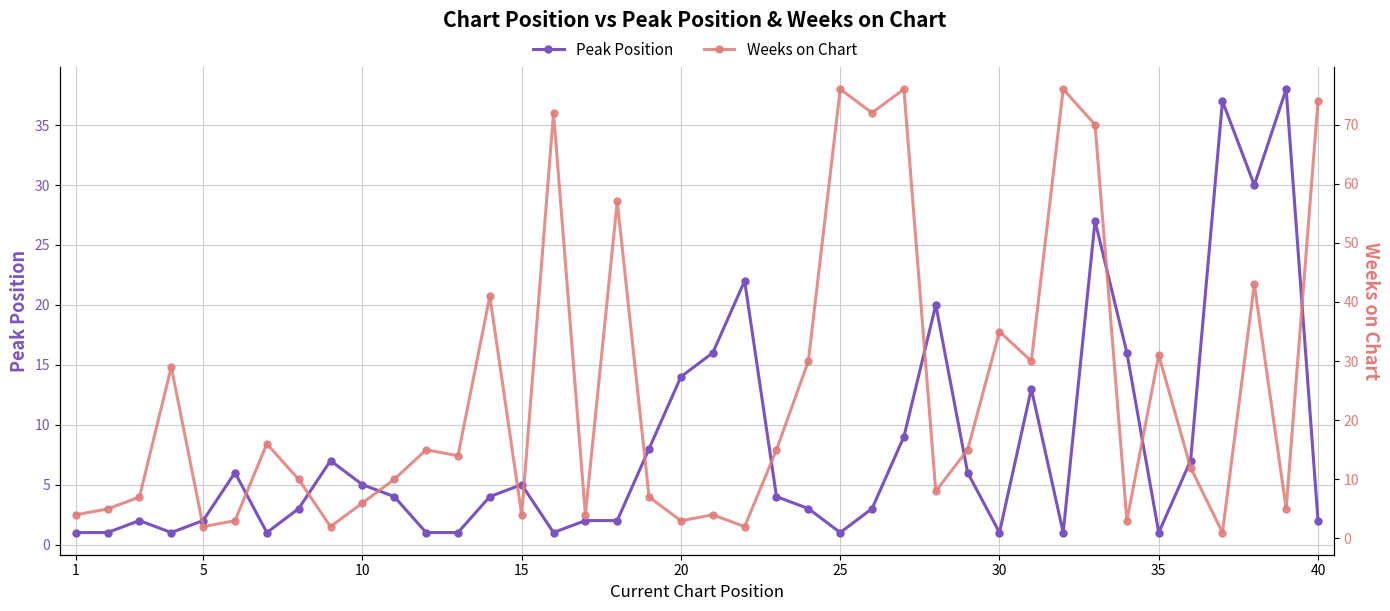

What is the difference between the maximum and minimum values in the Peak Position series?

37